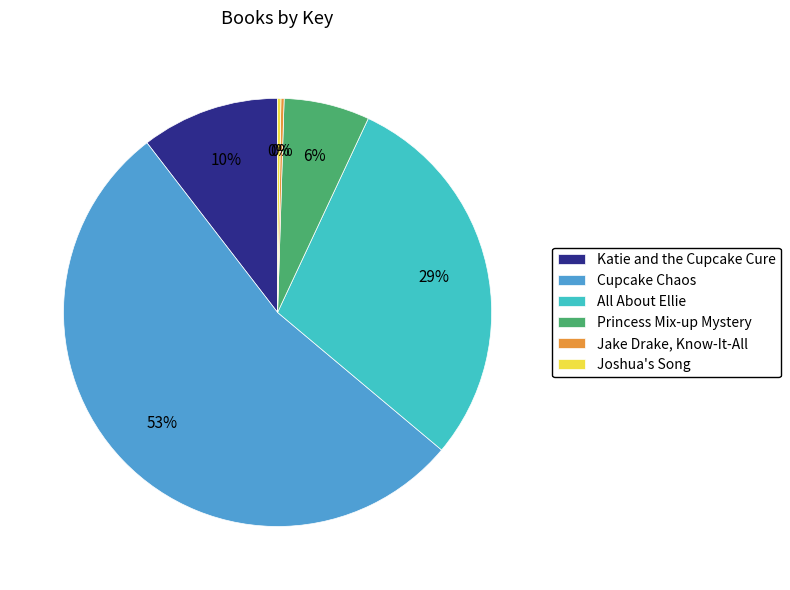

Which category has the biggest portion of the pie?

Cupcake Chaos